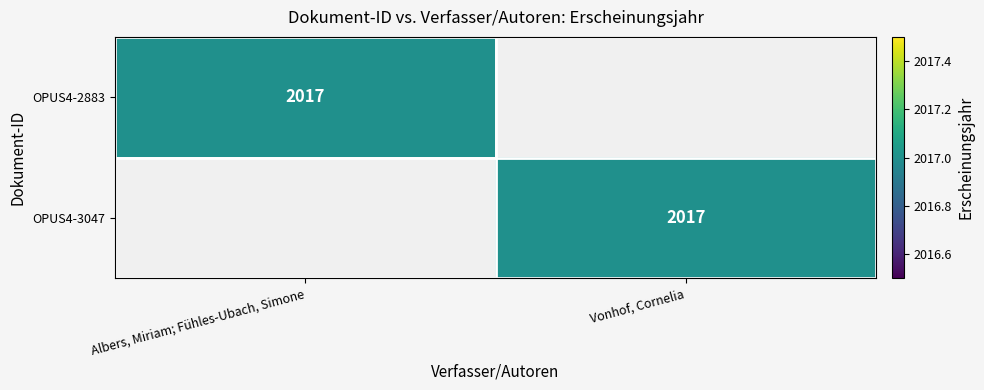

What is the greatest value displayed?

2017